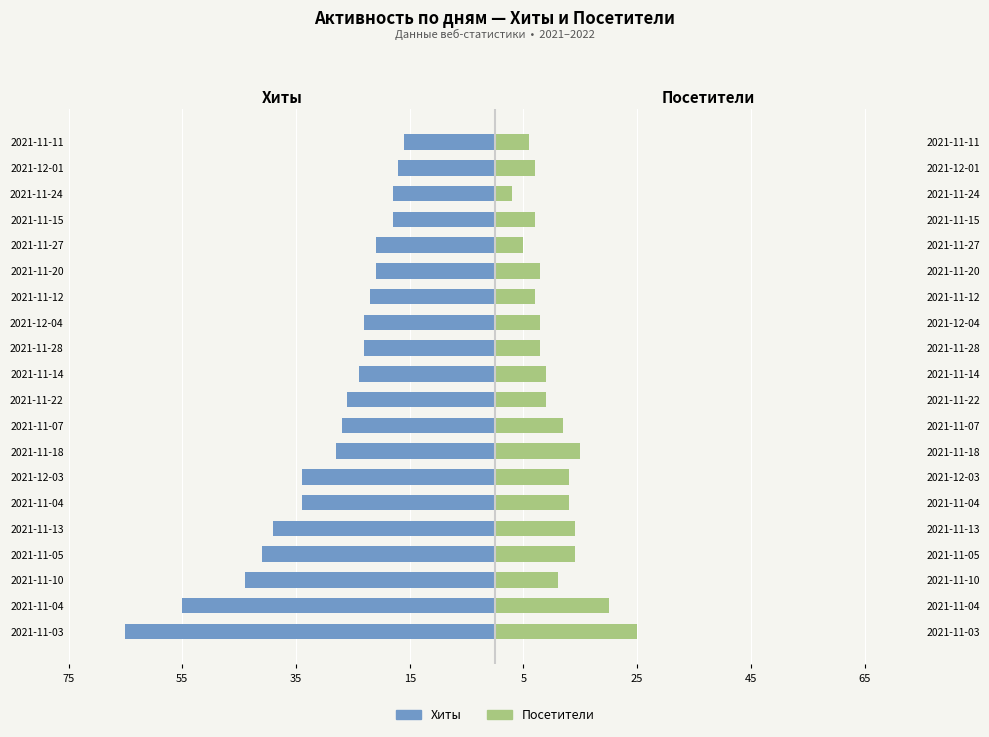

How many values in the Посетители series are below 9?

9